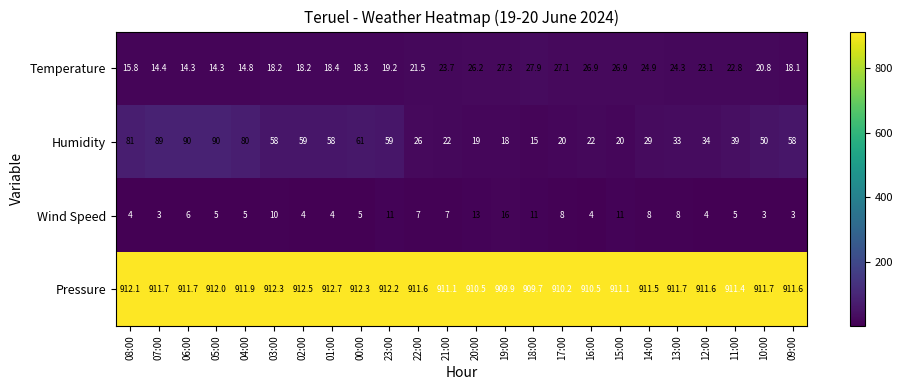

What is the difference between the second highest and minimum values in the Temperature series?

13.0